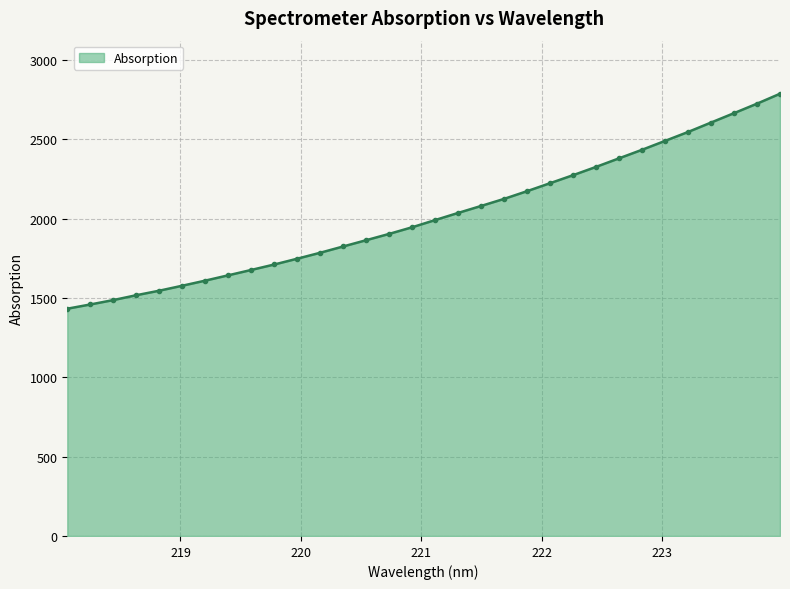

Does the chart display data point markers on the line(s)?

Yes